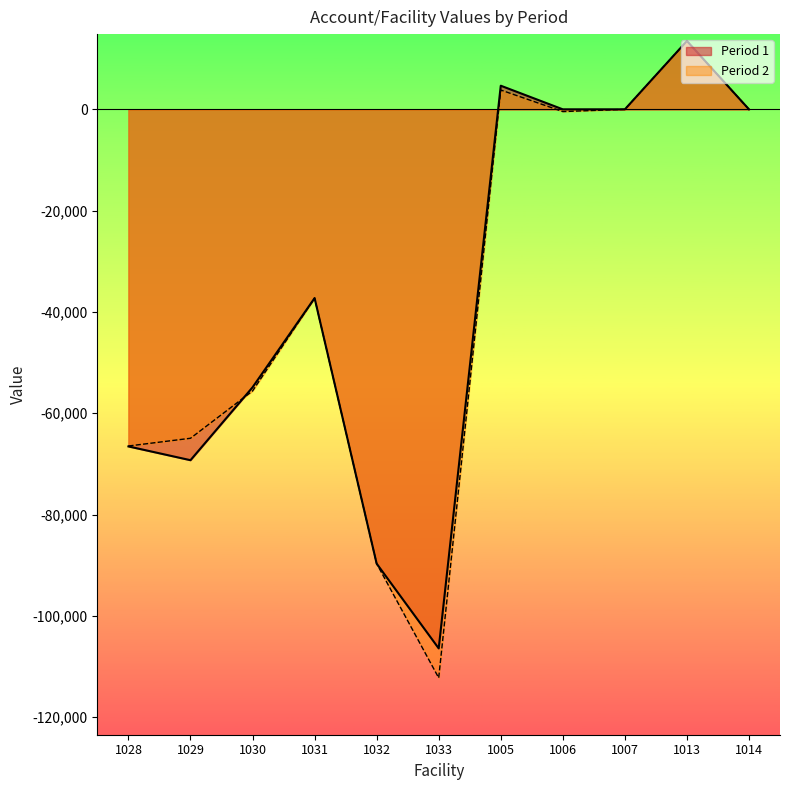

What is the sum of the Period 2 values at 1005 and 1031?

-33414.4